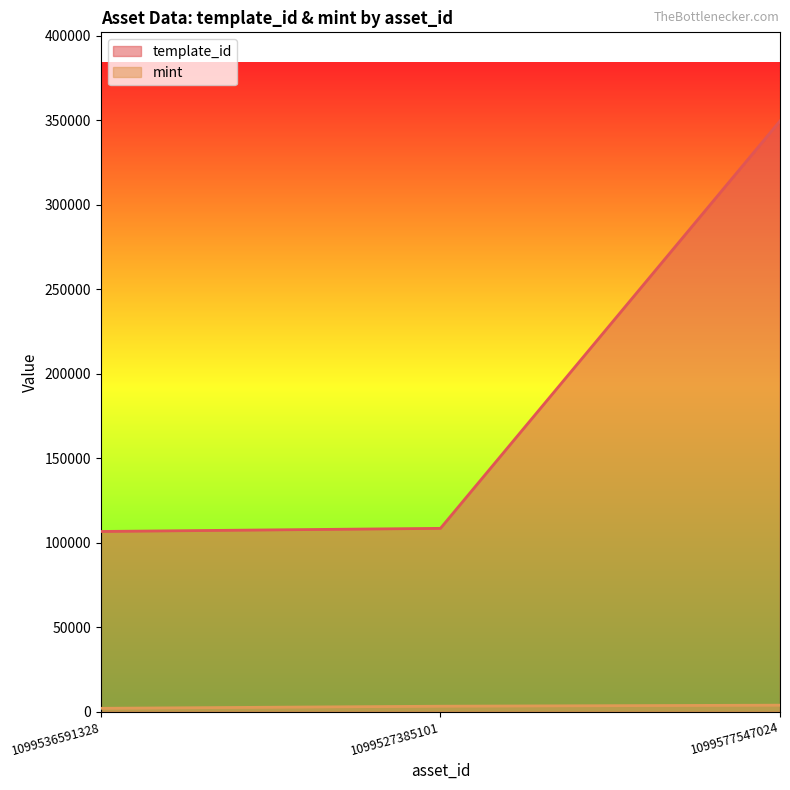

Does the chart display data point markers on the line(s)?

No